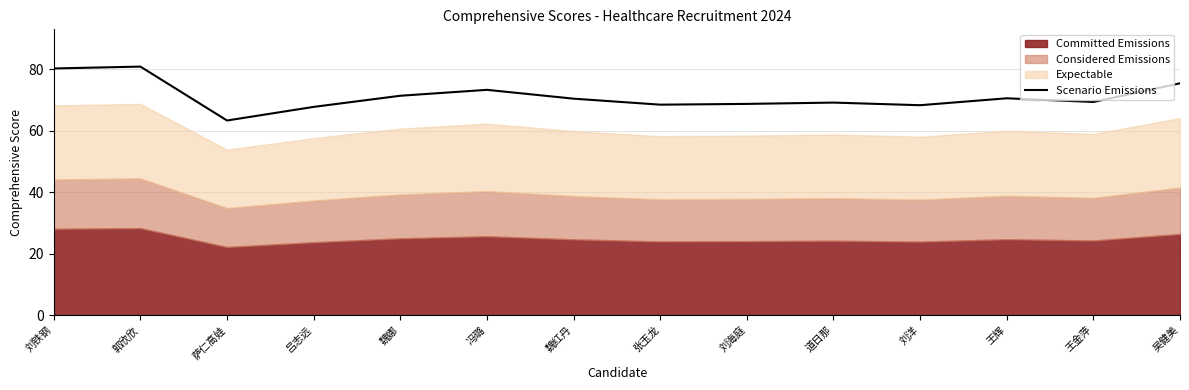

What is the difference between the second highest and second lowest values?

12.5